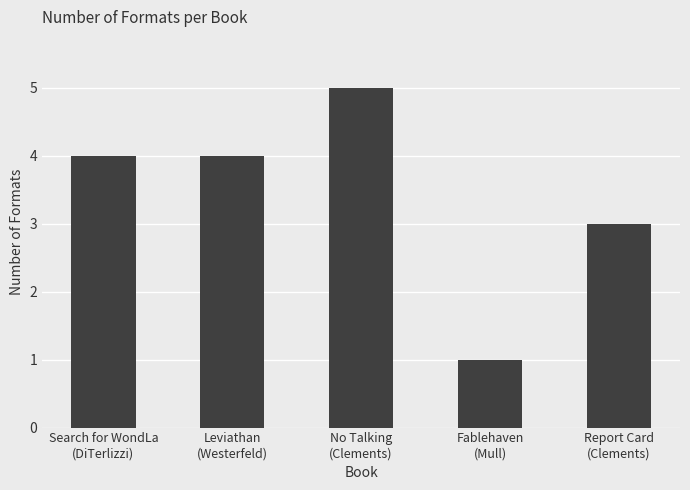

Is it true that the value at Search for WondLa
(DiTerlizzi) is 4?

True